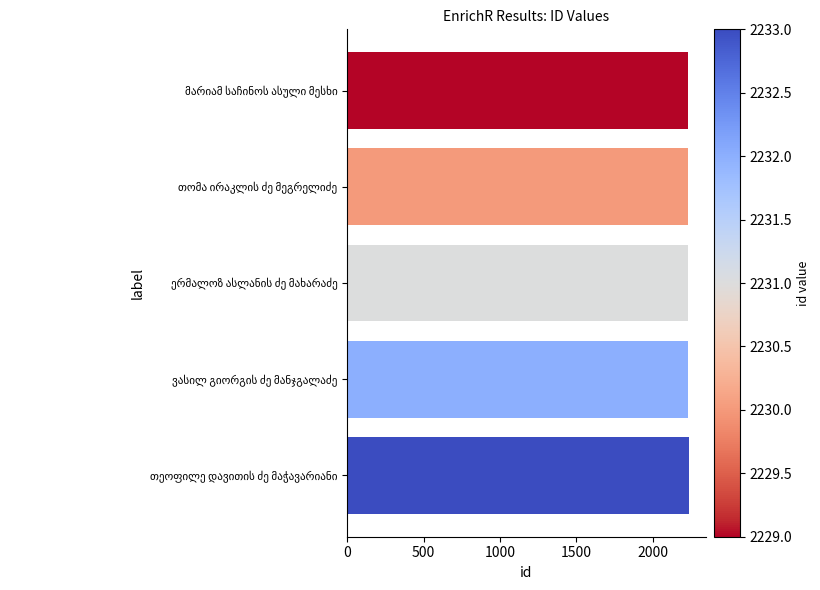

What is the value of the 3rd bar from the top?

2231